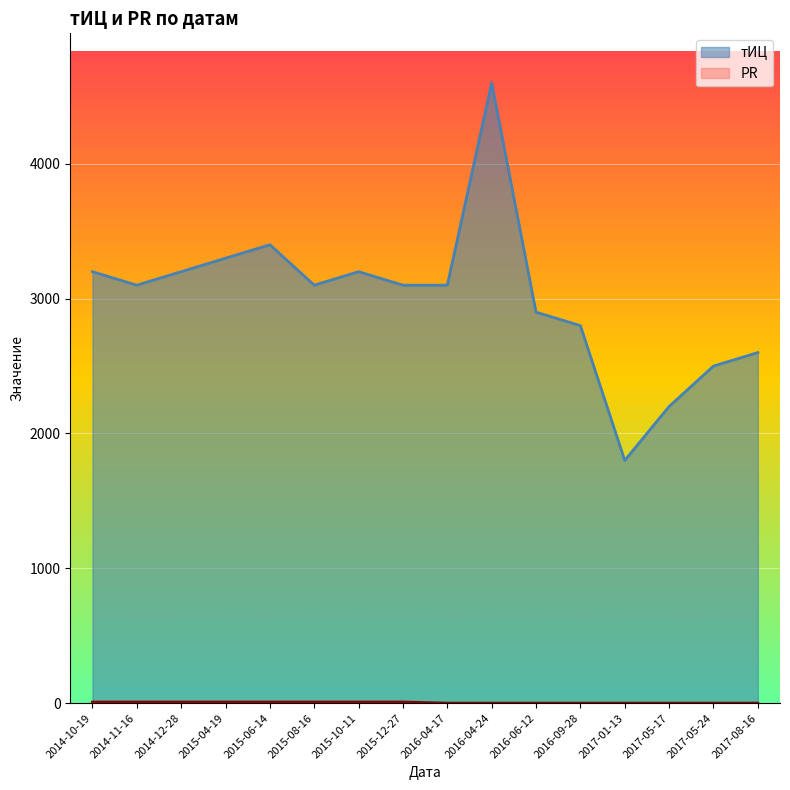

Which has a higher value, 2016-06-12 or 2015-04-19?

2015-04-19